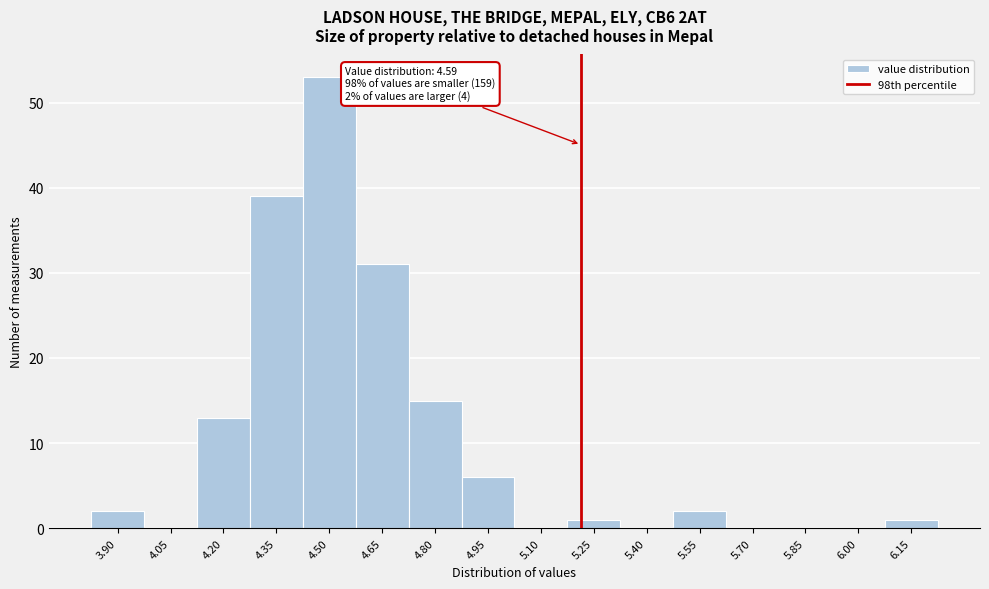

Reading right to left, extract all data points from this chart.

6.15=1	6.00=0	5.85=0	5.70=0	5.55=2	5.40=0	5.25=1	5.10=0	4.95=6	4.80=15	4.65=31	4.50=53	4.35=39	4.20=13	4.05=0	3.90=2